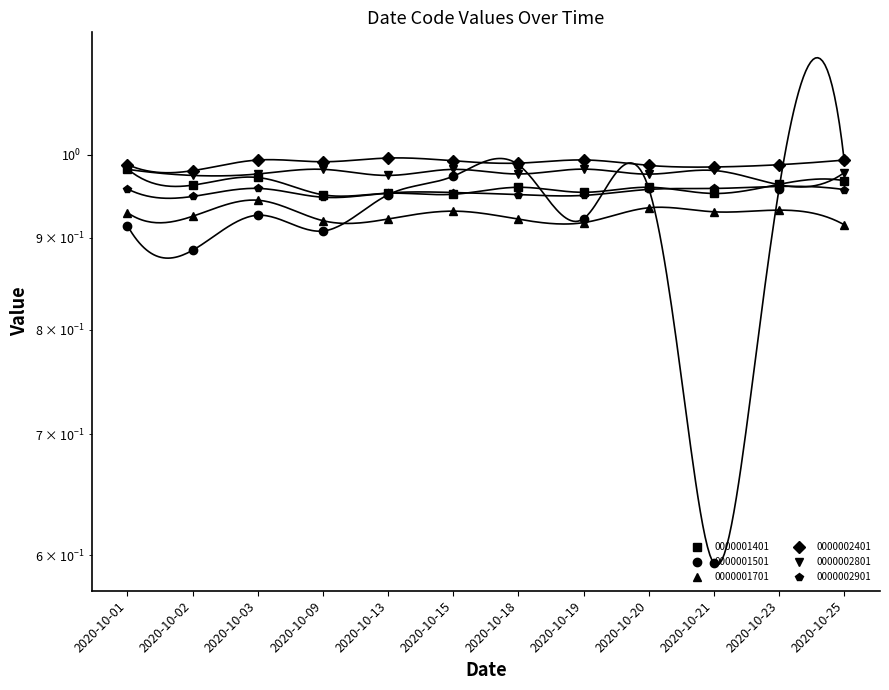

Count the 0000001401 values in the range 0 to 1.

12